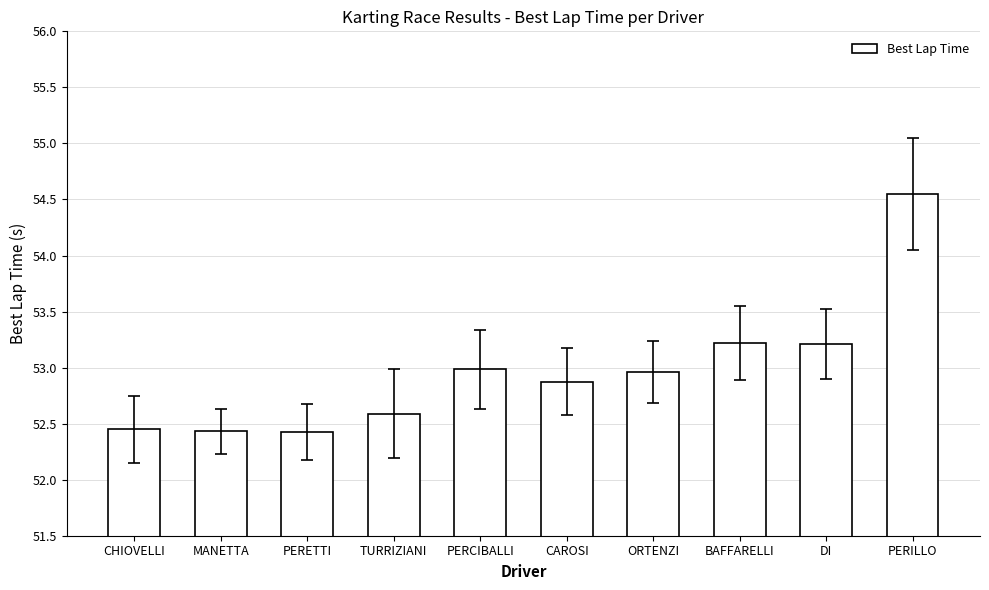

Which has a higher value, CHIOVELLI or ORTENZI?

ORTENZI